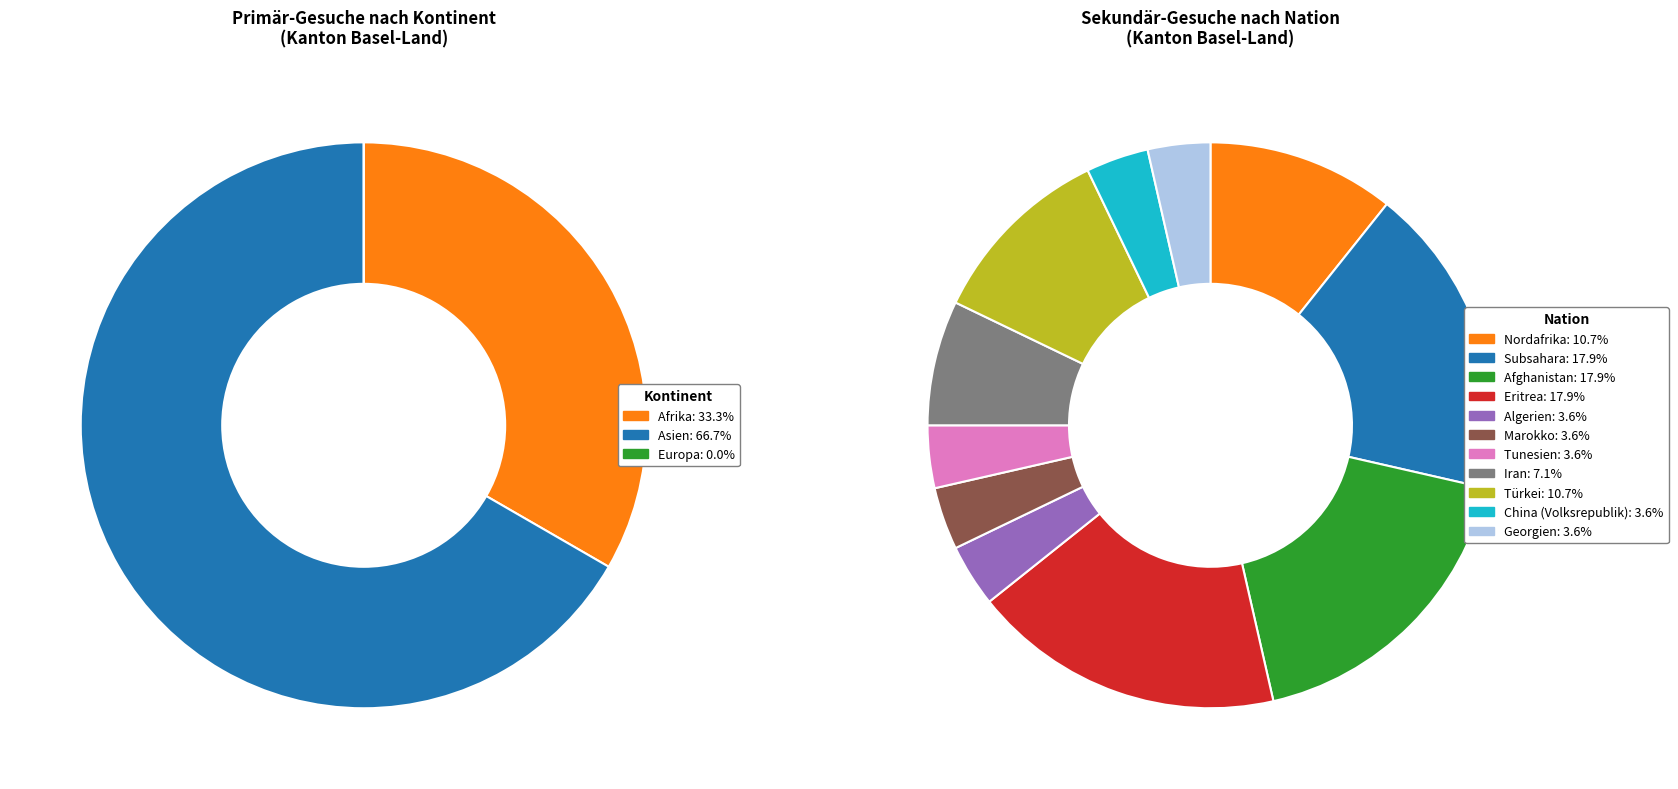

Does Afrika account for over 50% of the chart?

No